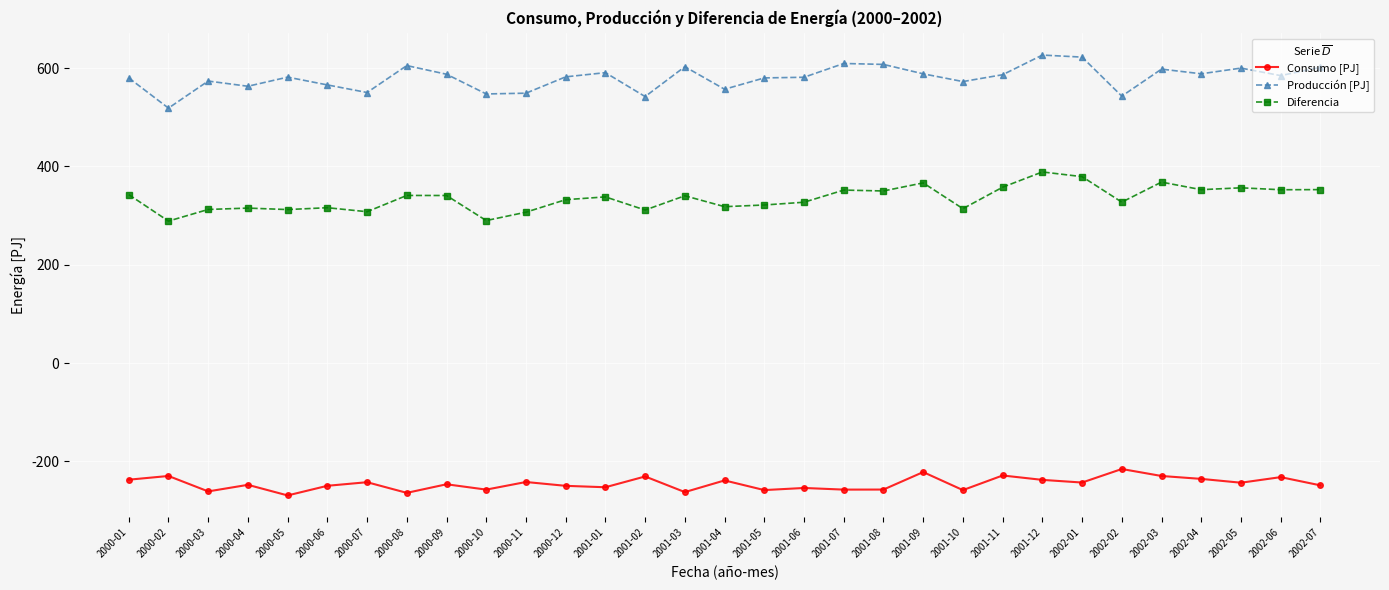

True or false: Producción [PJ] and Consumo [PJ] cross at least once.

False